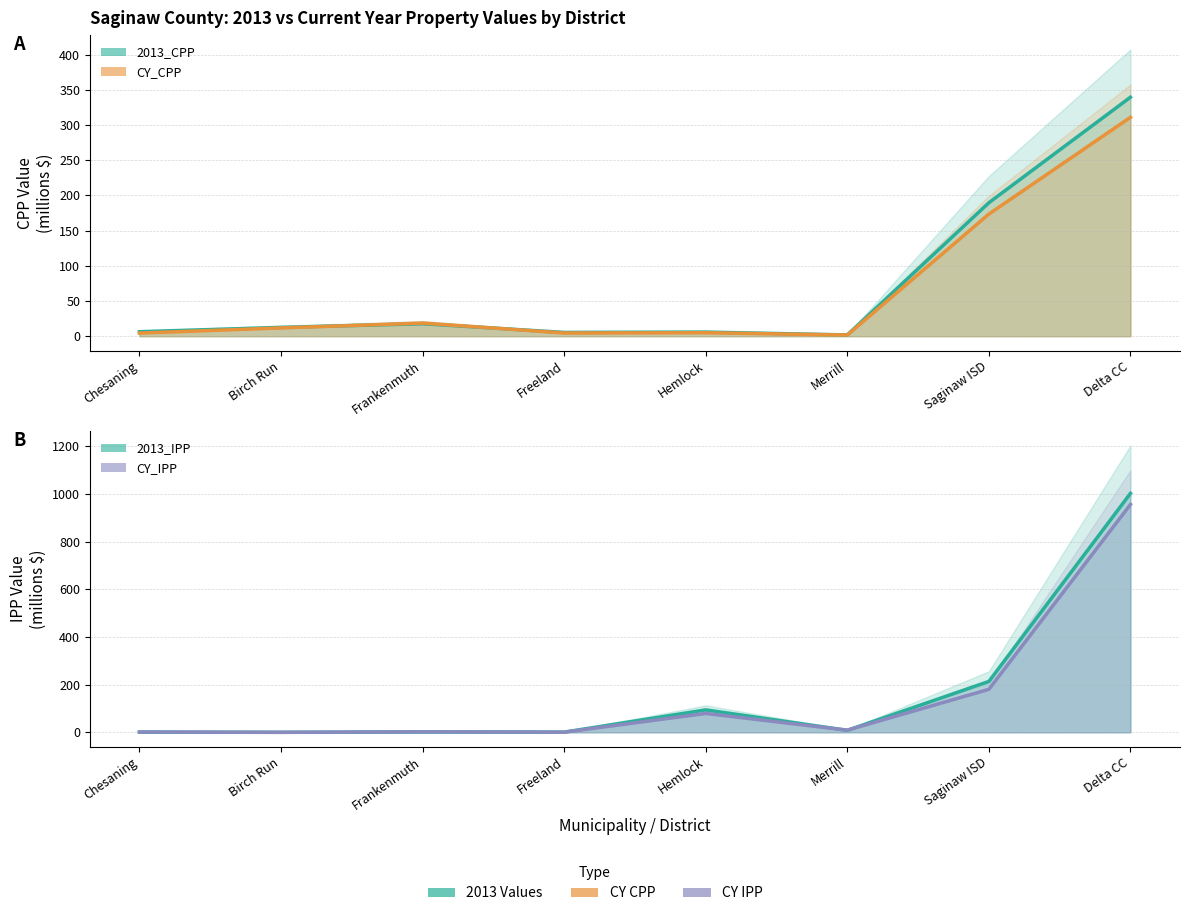

What position from the right is Hemlock?

4